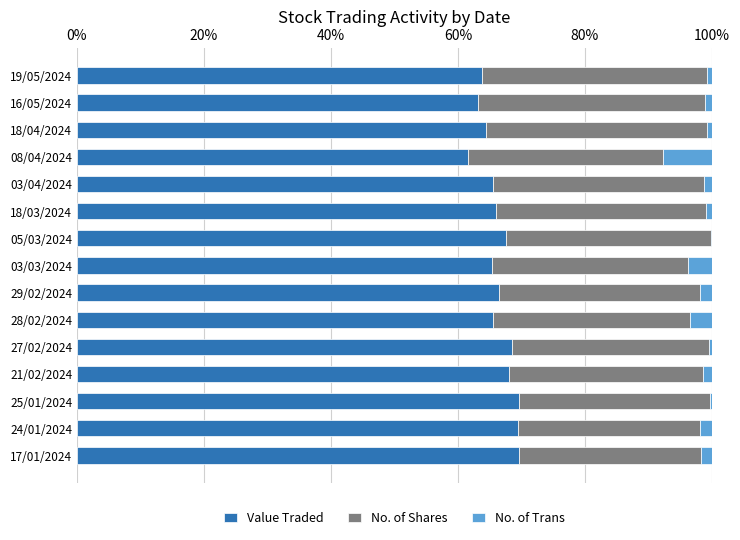

What is the highest value of the Value Traded series?

69.6